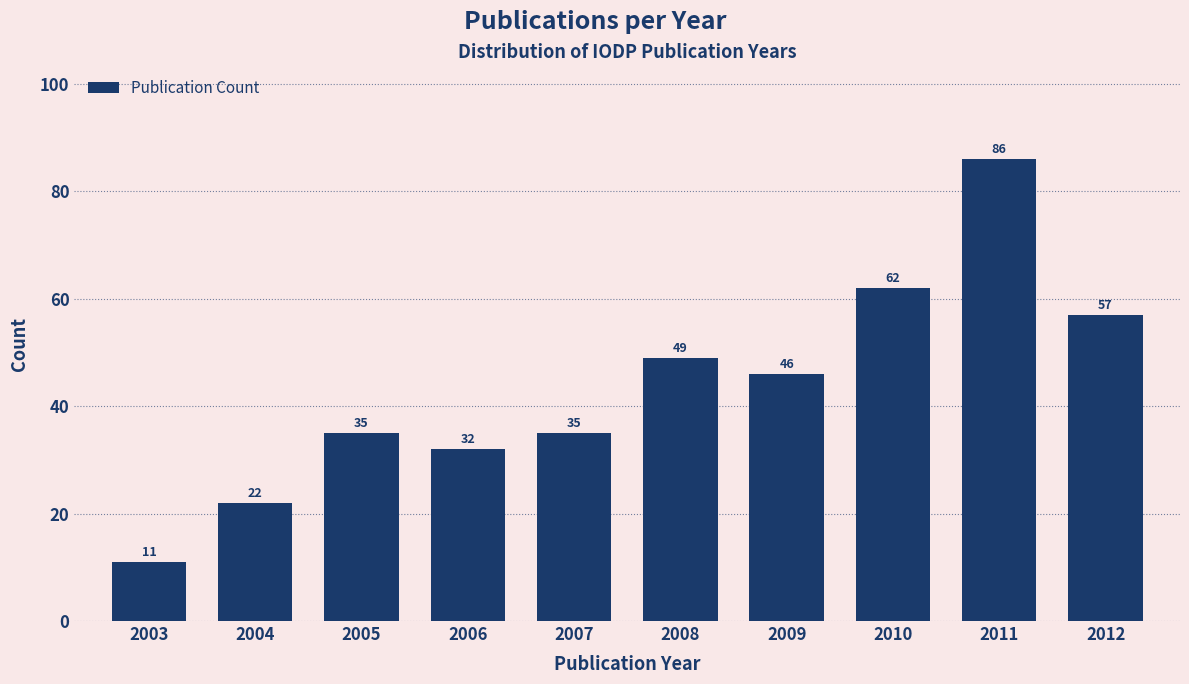

Reading right to left, extract all data points from this chart.

2012=57	2011=86	2010=62	2009=46	2008=49	2007=35	2006=32	2005=35	2004=22	2003=11